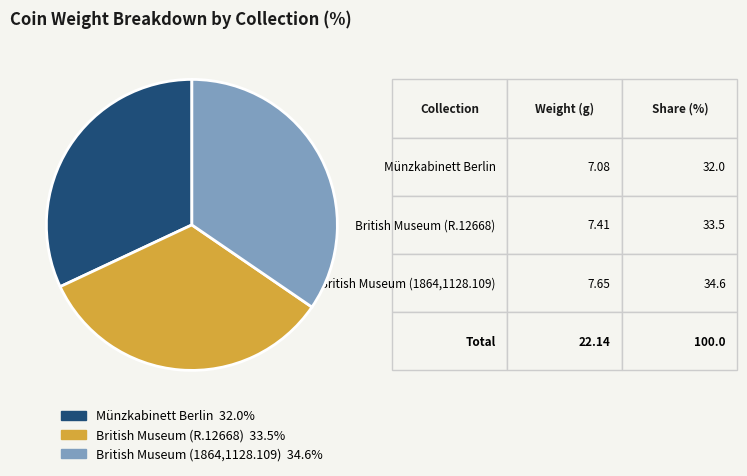

Which has a higher value, Münzkabinett Berlin or British Museum (R.12668)?

British Museum (R.12668)